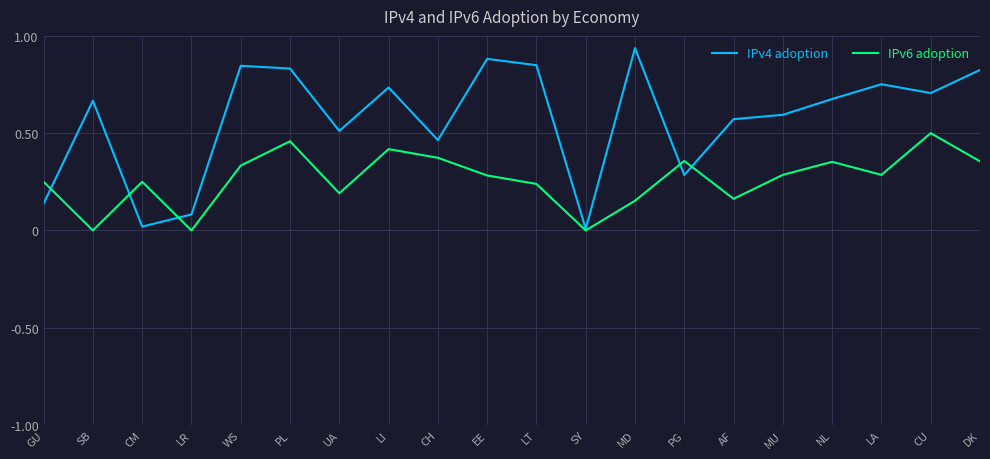

At which category is the sum across all series the highest?

PL